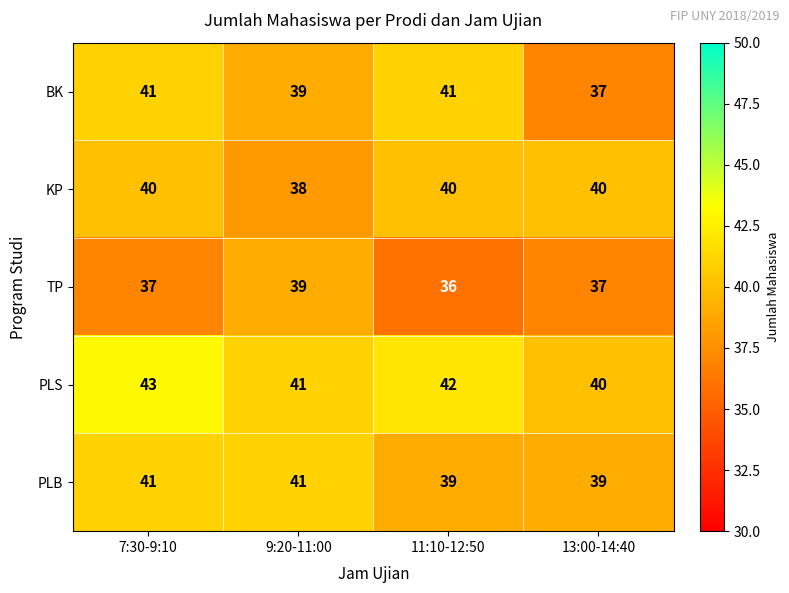

What is the difference between the highest and lowest values at 11:10-12:50?

6